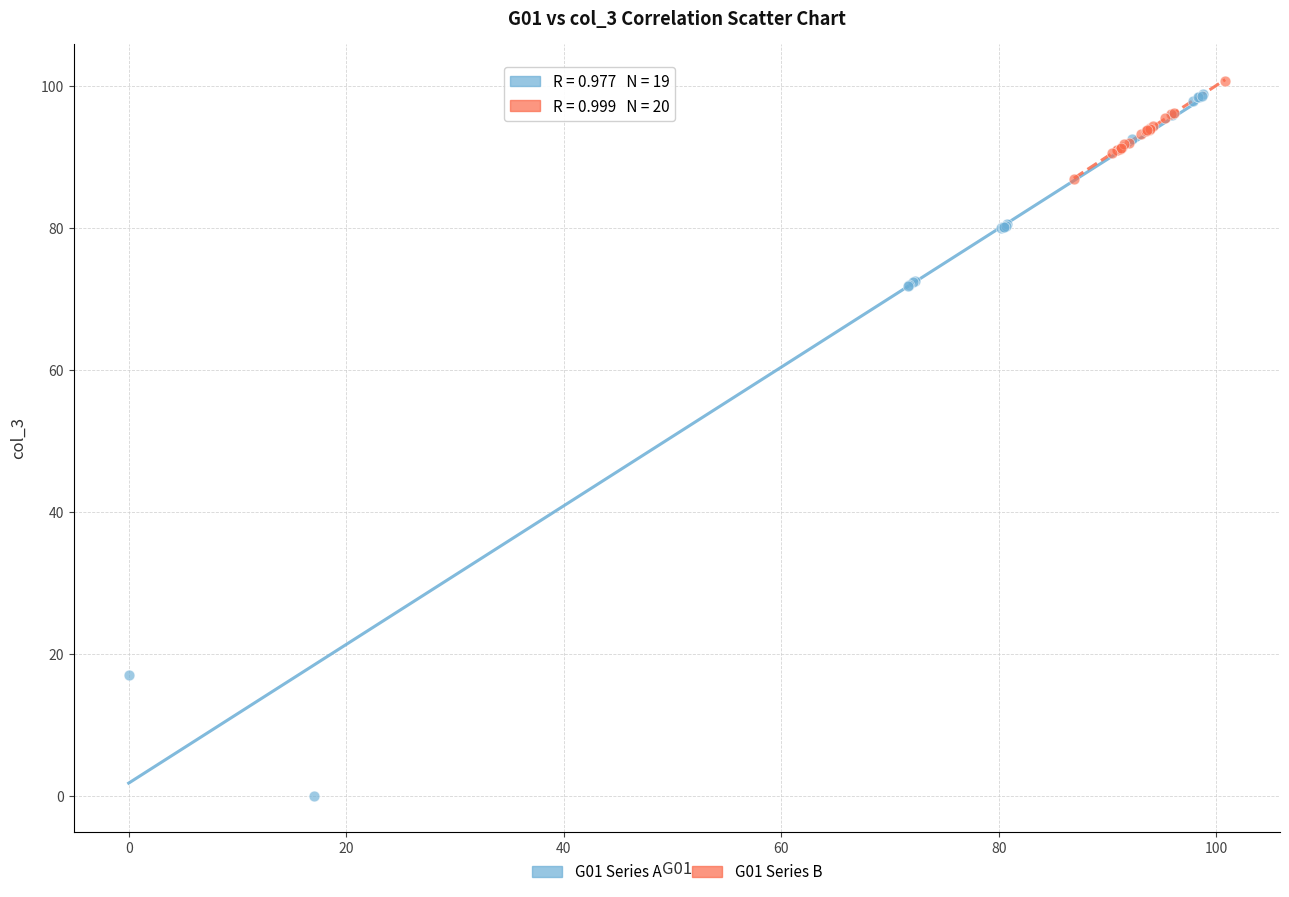

Which series reaches the minimum Y coordinate?

G01 Series A